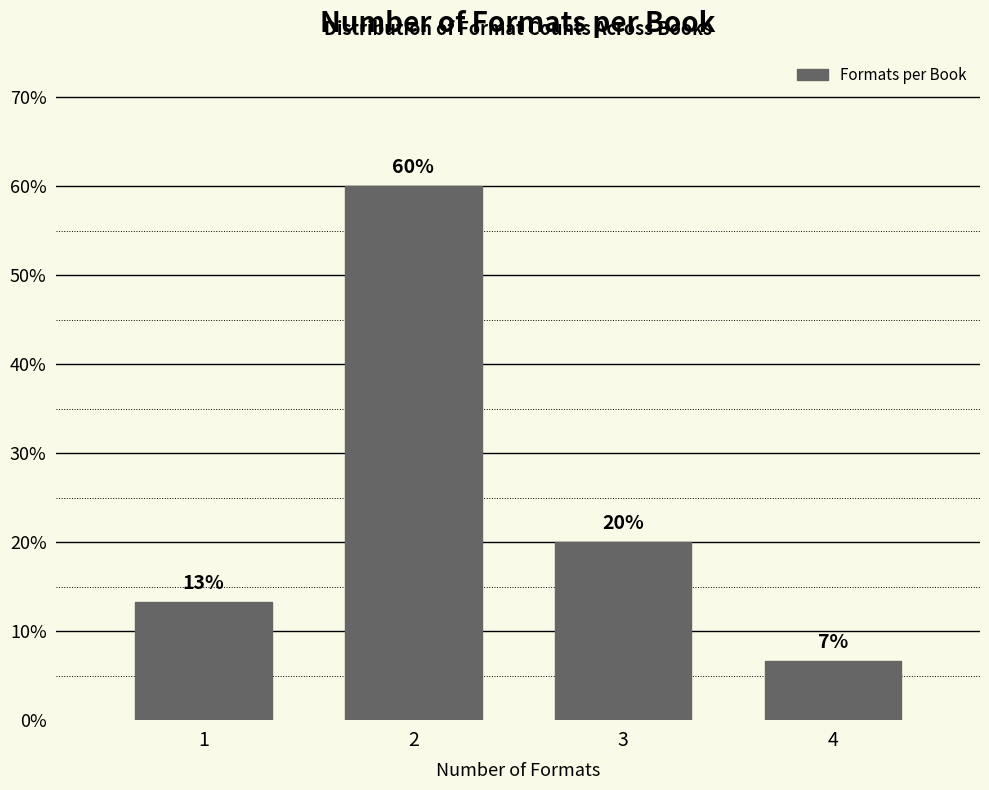

Where is the data nearest to the value 33?

3